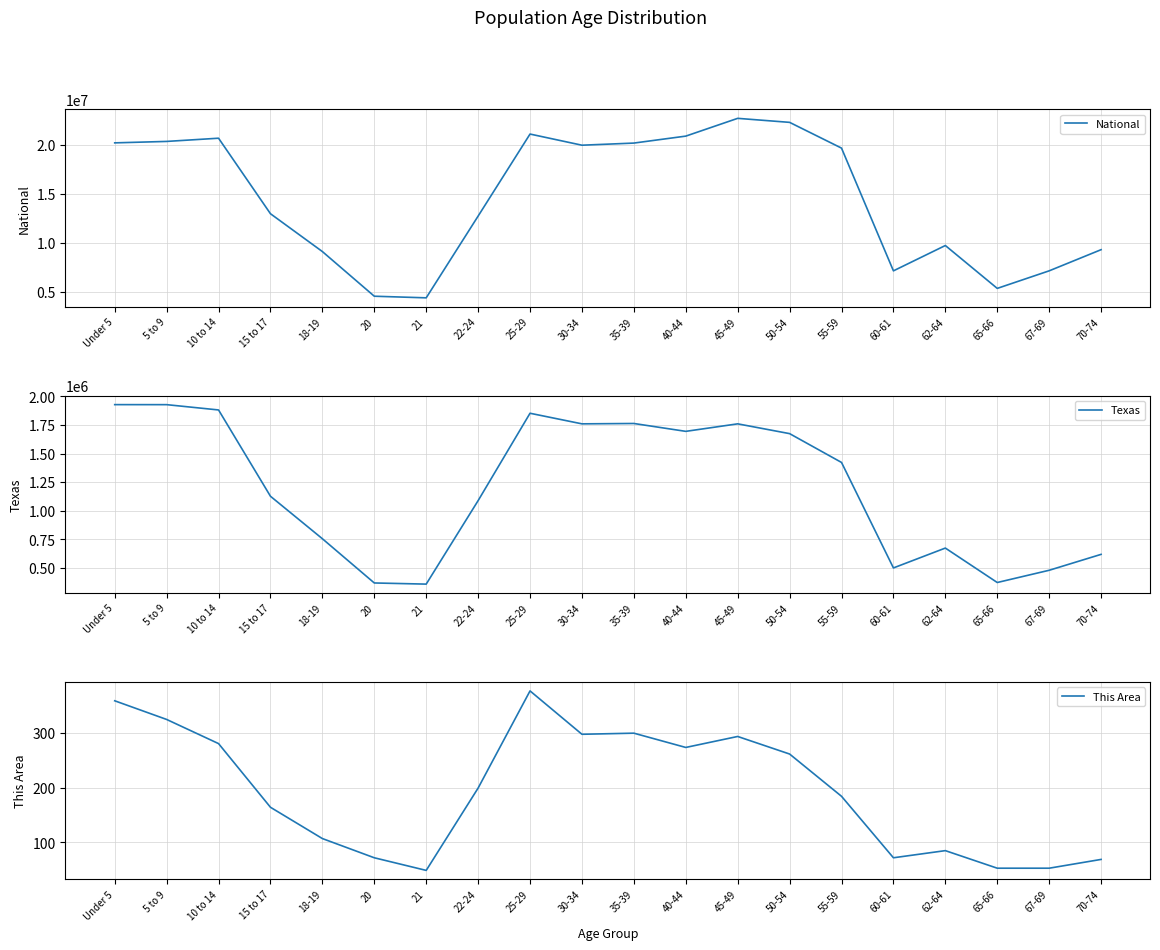

Count the number of data series in this chart.

3